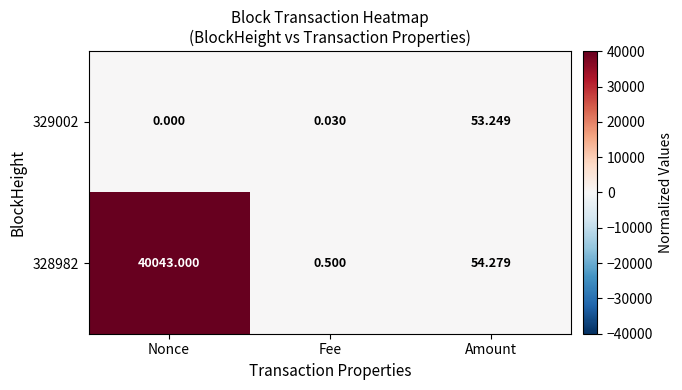

At which category is the sum across all series the highest?

Nonce